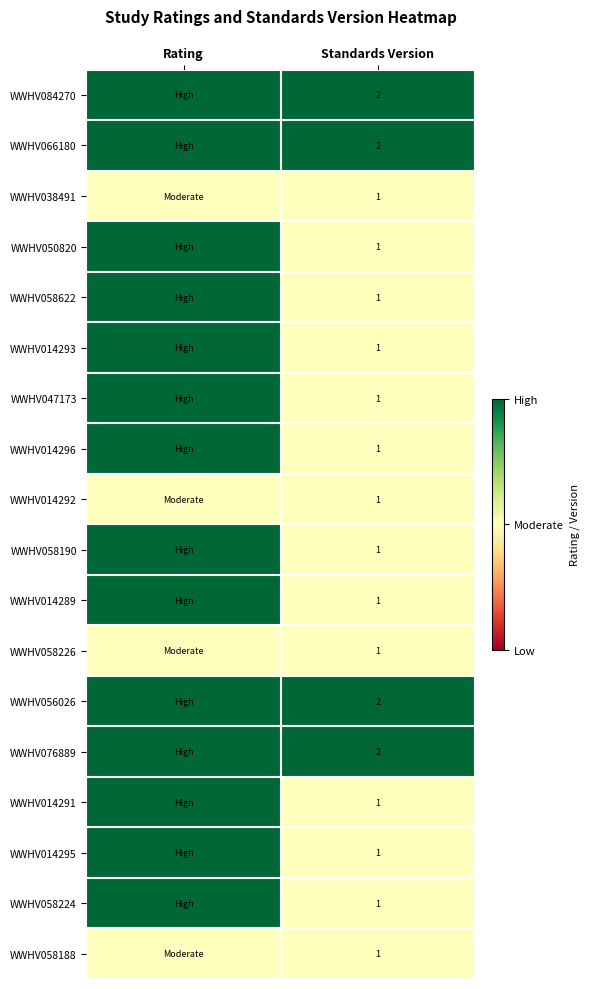

Is it true that WWHV014293 equals 1 at Standards Version?

True